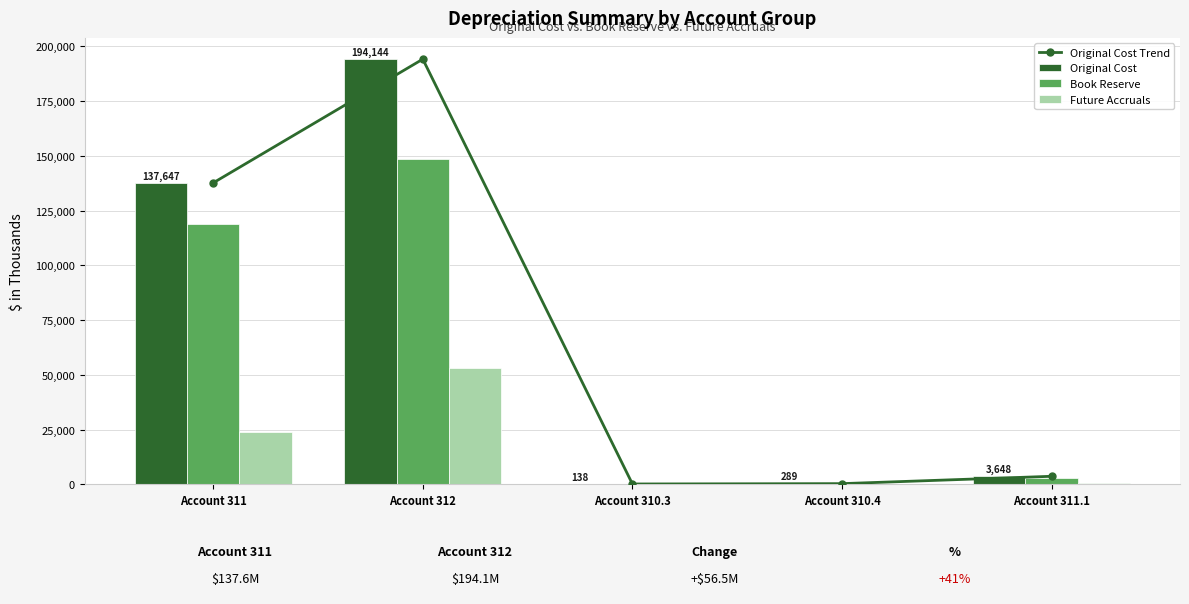

Reading left to right, extract all data points from this chart.

Original Cost Trend: 137647.3	194144.8	138.2	289.1	3648.9
Original Cost: 137647.3	194144.8	138.2	289.1	3648.9
Book Reserve: 118766.1	148603.5	125.8	13.9	3038.7
Future Accruals: 24058.3	52911.3	12.4	275.2	610.1